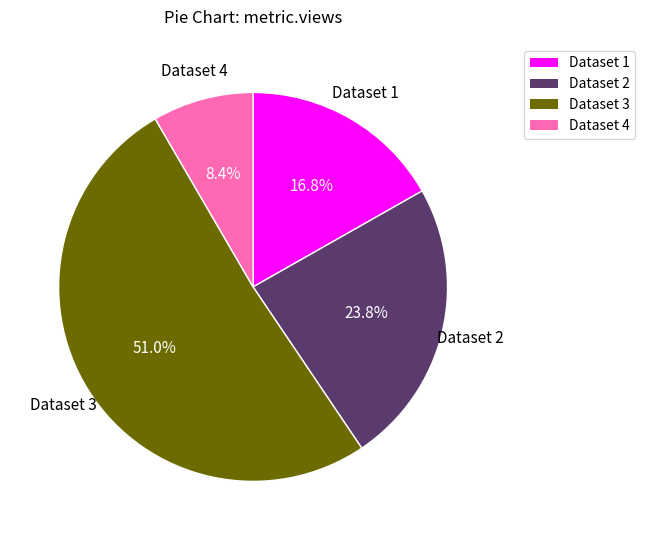

Does any single category account for the majority?

Yes